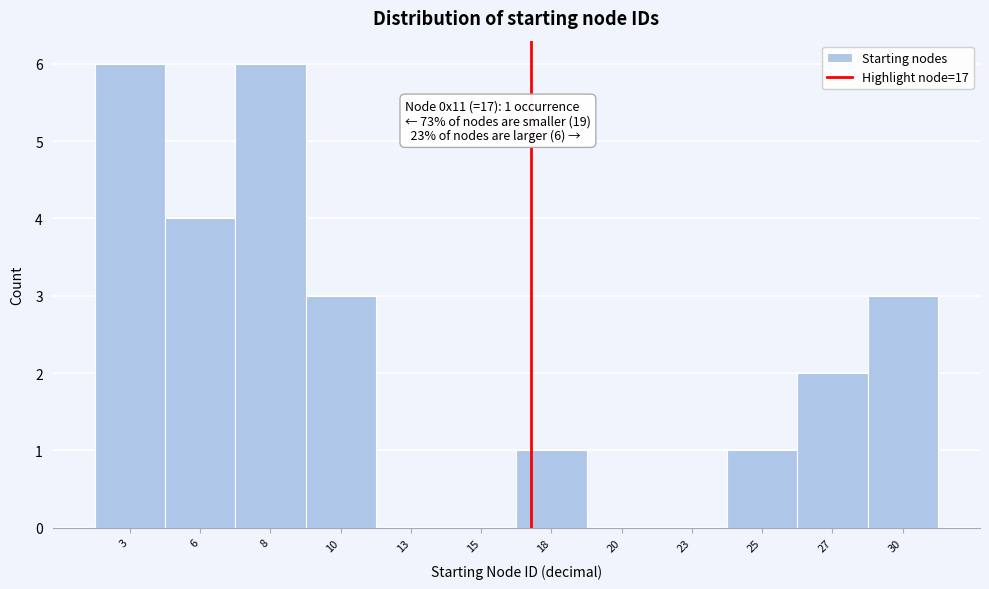

Reading left to right, what are all the values shown in this chart?

3=6	6=4	8=6	10=3	13=0	15=0	18=1	20=0	23=0	25=1	27=2	30=3